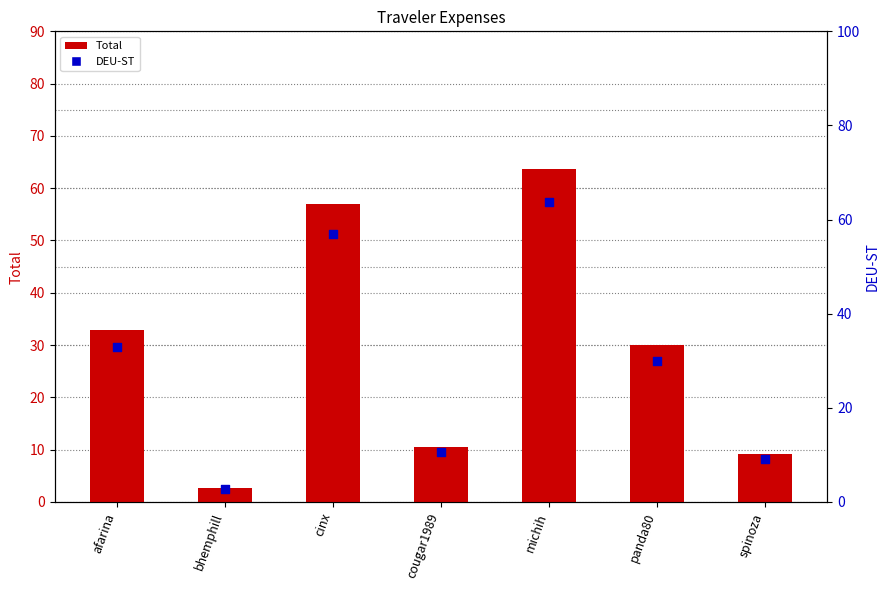

Which series contains the highest Y value?

Total